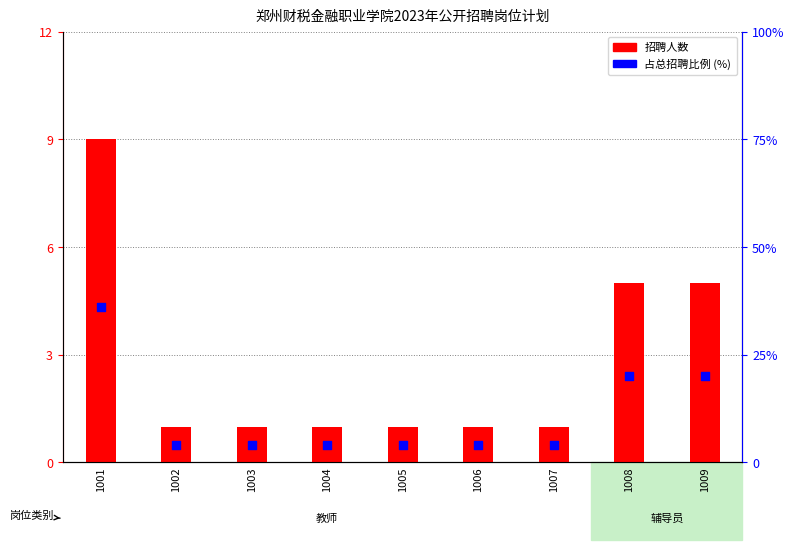

Which series contains the lowest Y value?

招聘人数